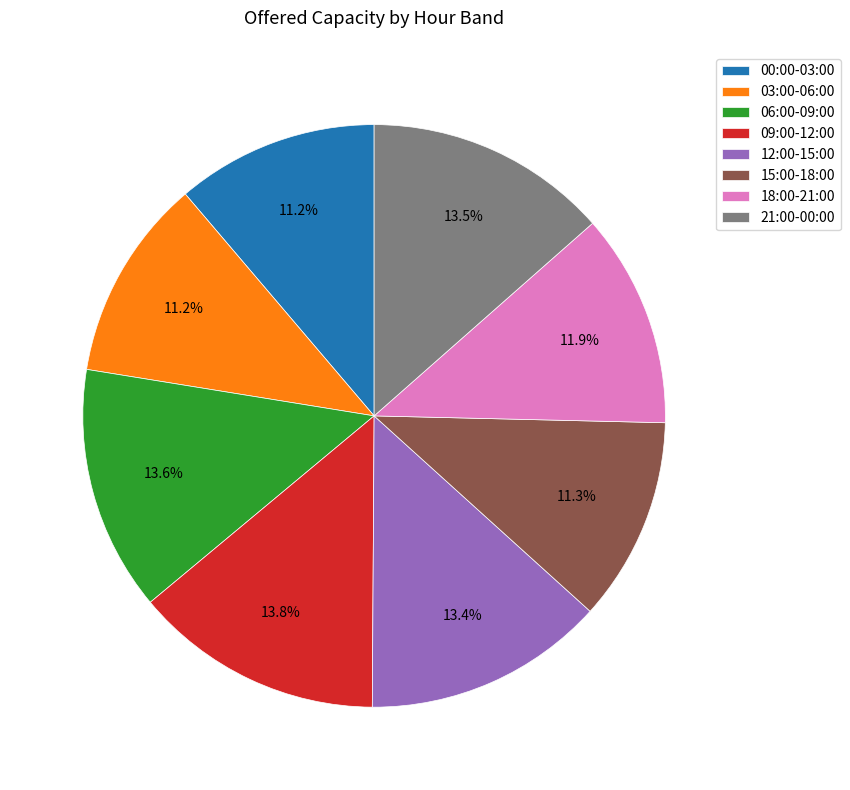

Between 00:00-03:00 and 06:00-09:00, which is larger?

06:00-09:00